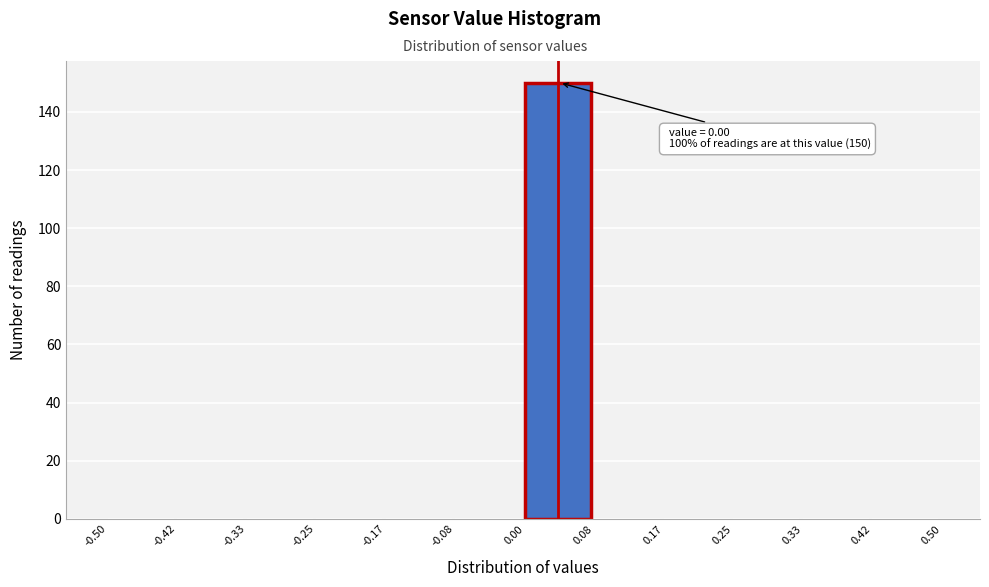

Which range on the x-axis has the tallest bar?

0.00 to 0.08